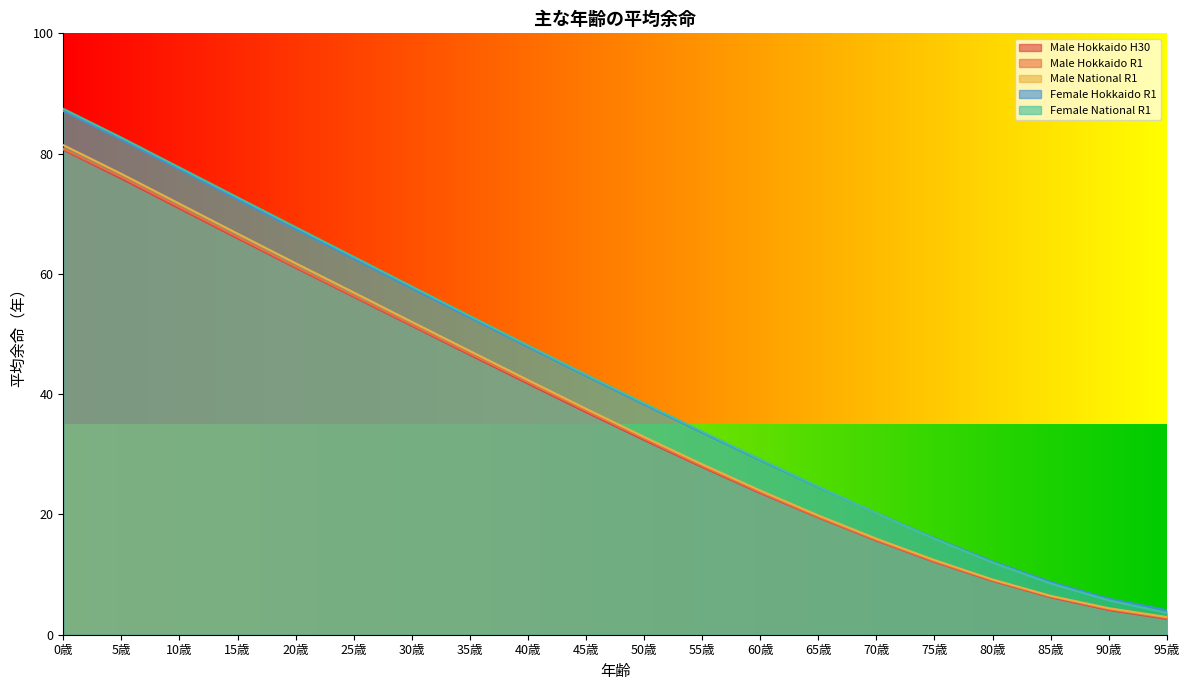

How many data points in Female Hokkaido R1 are less than 43?

10